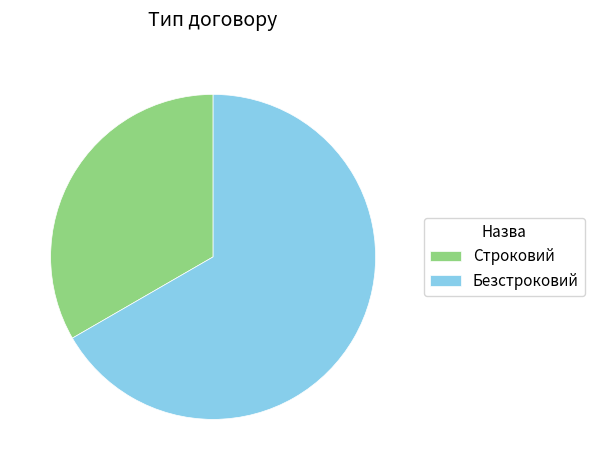

How many segments does this pie chart have?

2